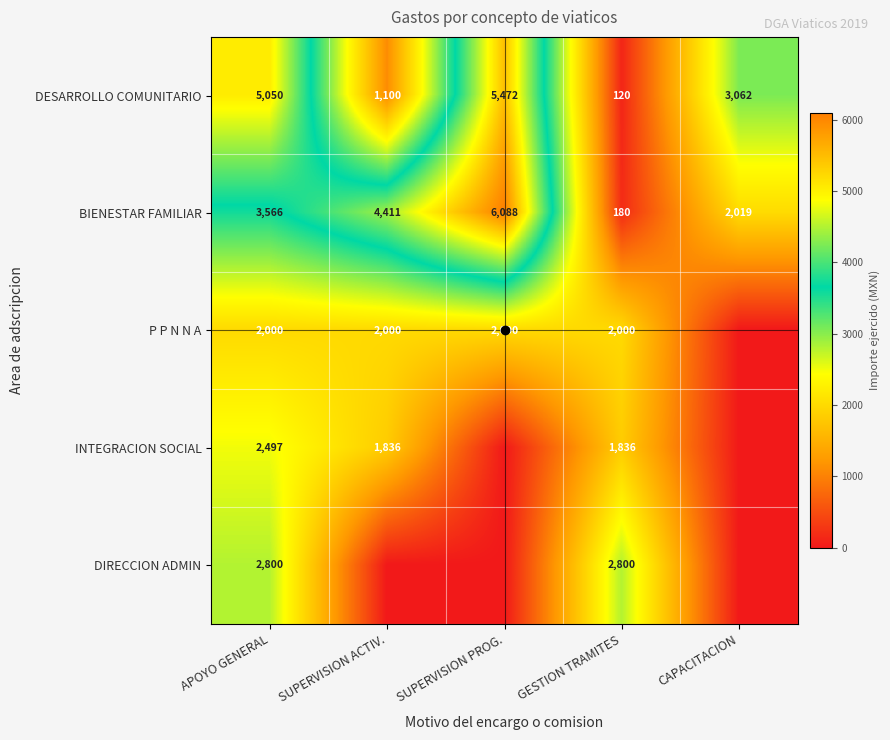

List the labels in order of BIENESTAR FAMILIAR value, smallest first.

GESTION TRAMITES, CAPACITACION, APOYO GENERAL, SUPERVISION ACTIV., SUPERVISION PROG.